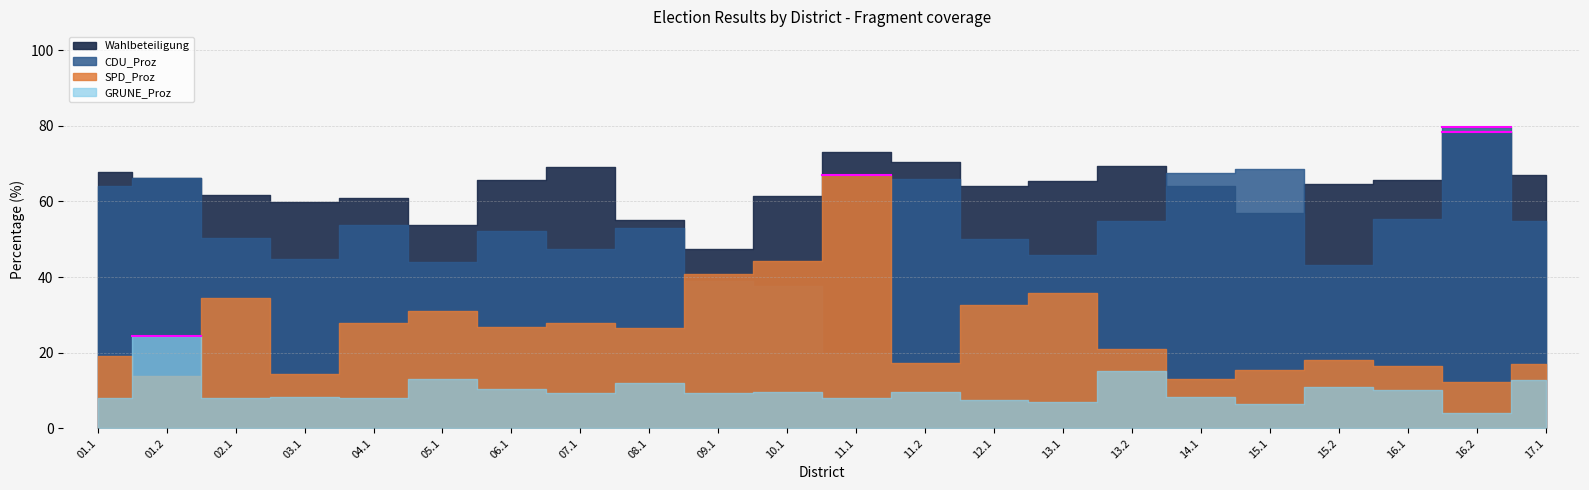

Which series has the largest total across all categories?

Wahlbeteiligung